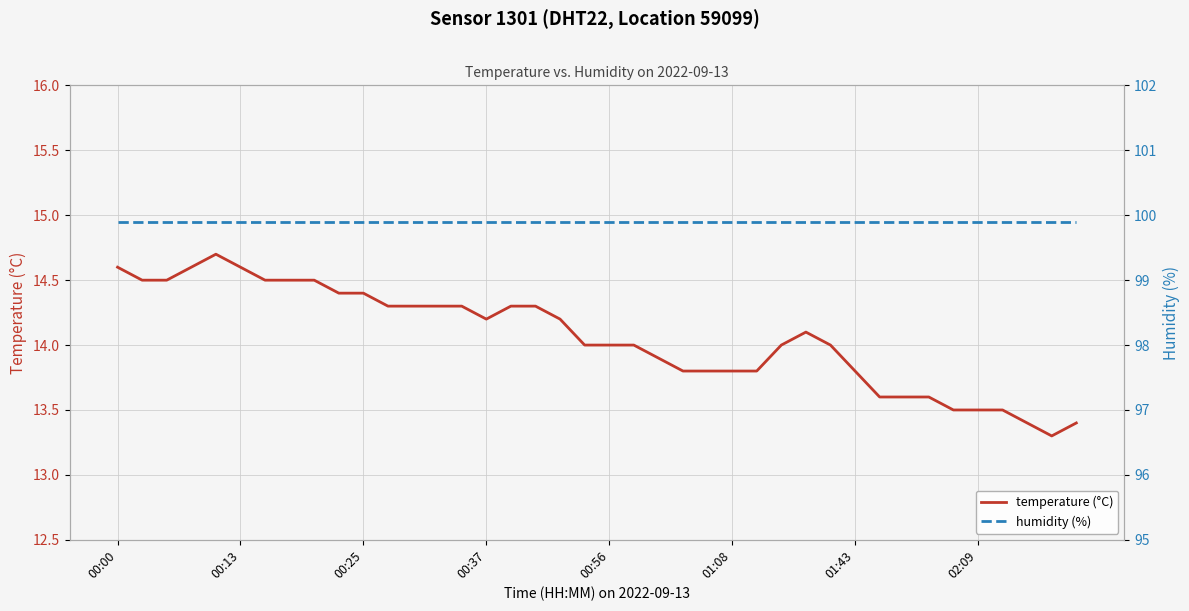

Which label corresponds to the largest value in the chart?

00:00